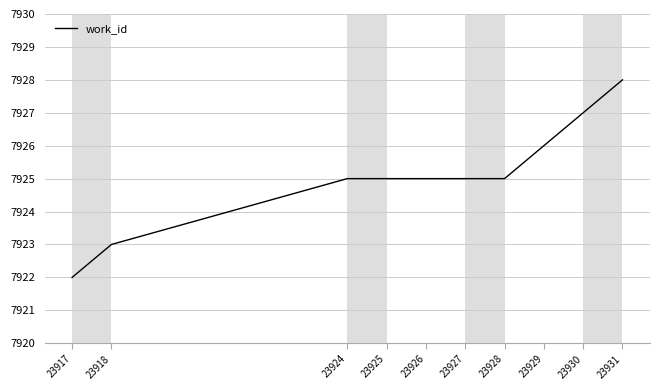

What is the difference between the maximum and second lowest values?

5